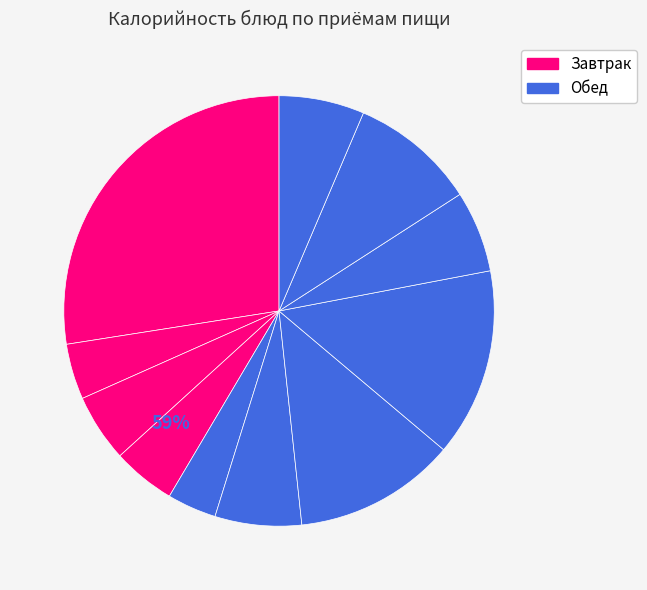

Count the number of slices in the pie.

11